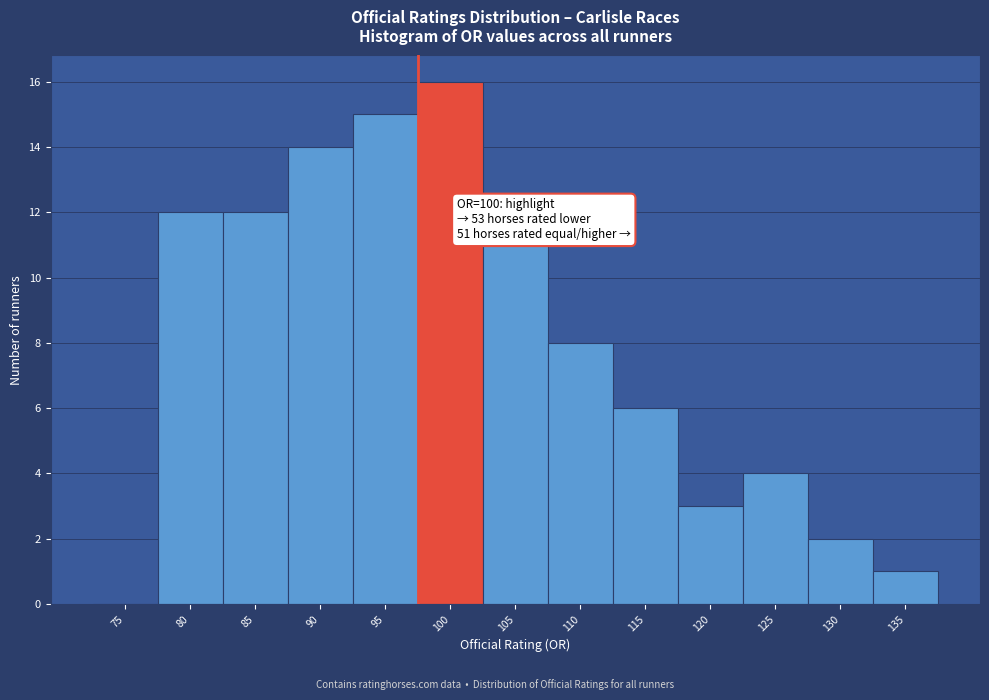

Reading left to right, extract all data points from this chart.

75=0	80=12	85=12	90=14	95=15	100=16	105=11	110=8	115=6	120=3	125=4	130=2	135=1